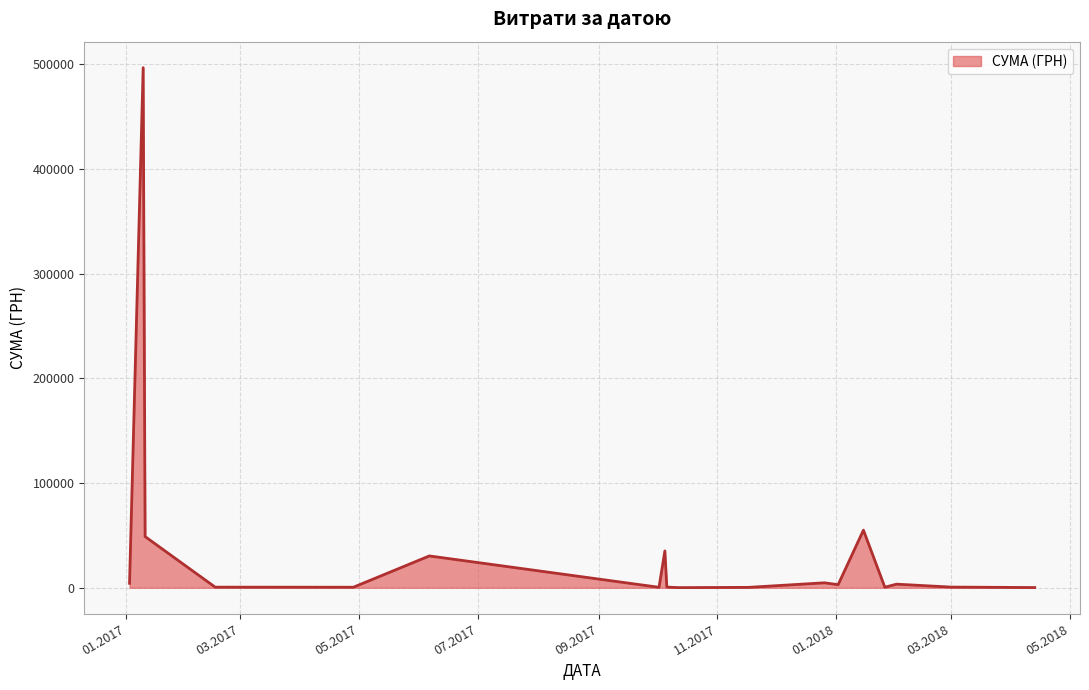

What is the sum of all values?

685978.4